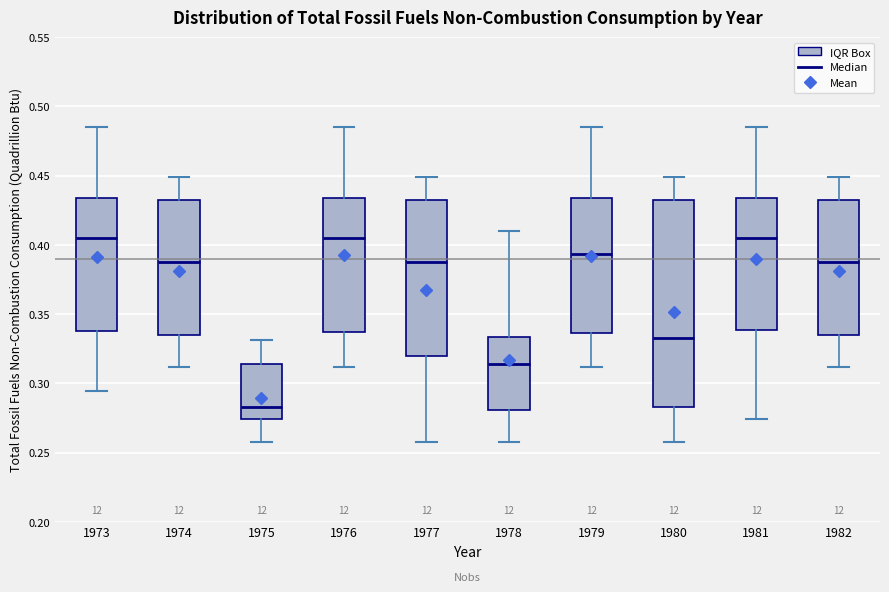

Which box is the tallest, from its lower edge to its upper edge?

1980